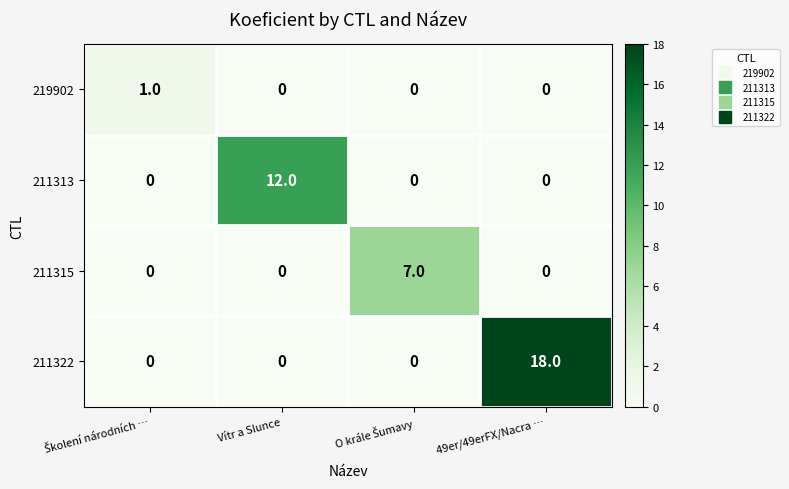

What is the sum of all 211322 values?

18